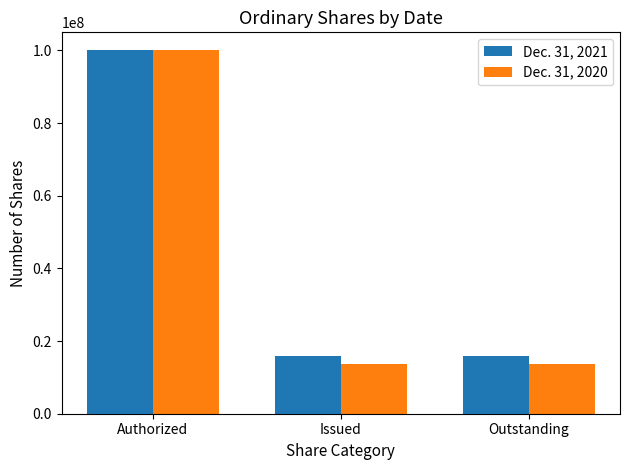

The Dec. 31, 2021 series shows 15955875 at Outstanding. True or false?

True